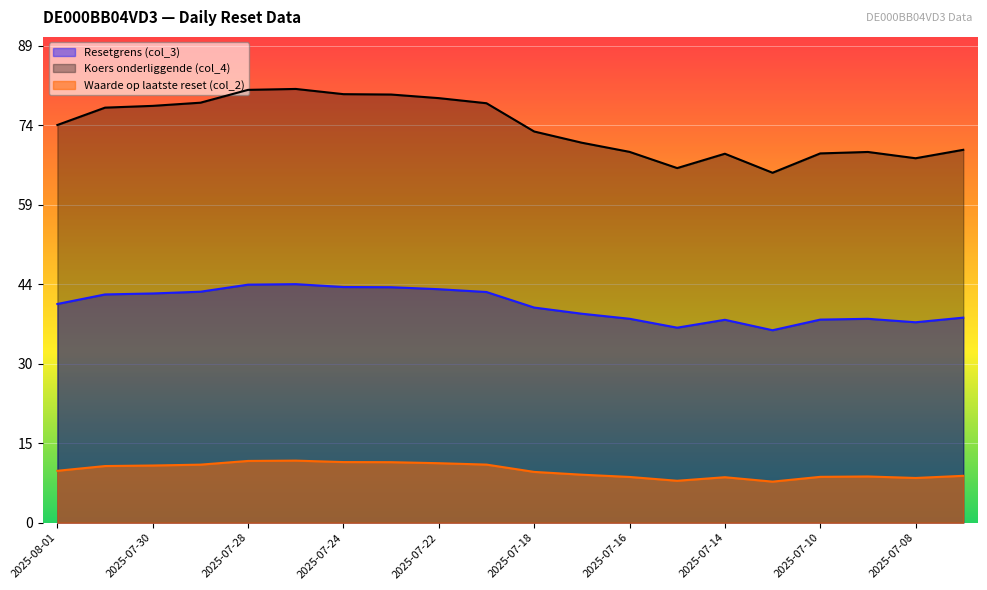

Does the chart display data point markers on the line(s)?

No